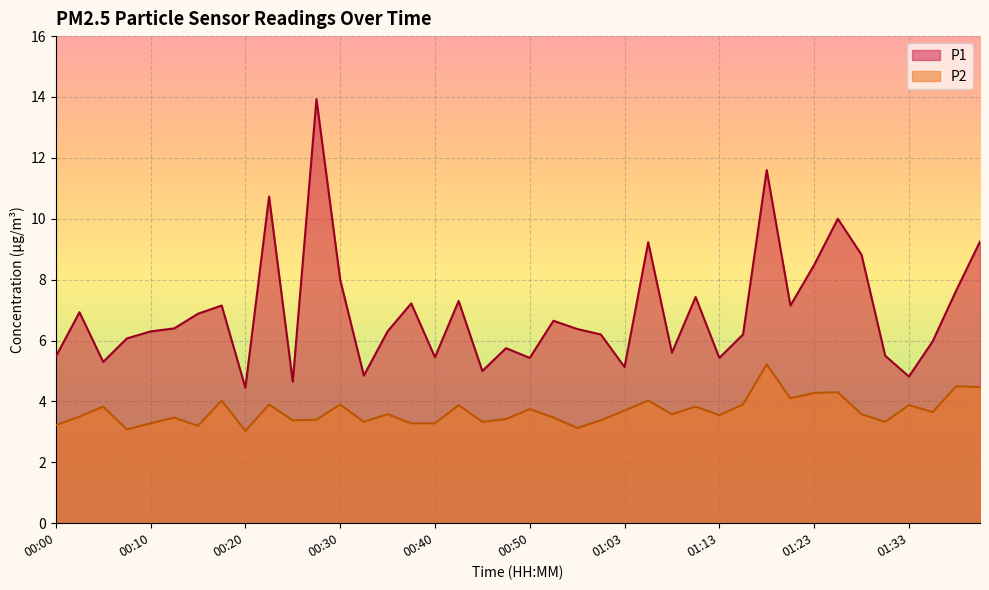

How many values in the P1 series are below 6?

15